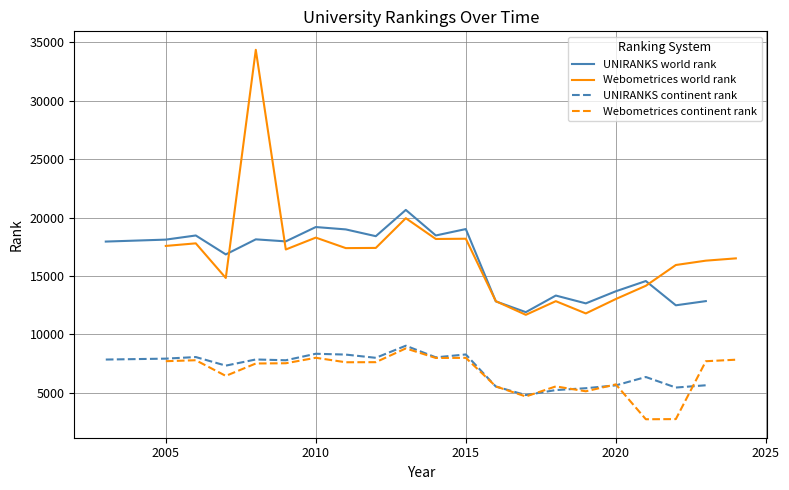

True or false: UNIRANKS world rank and UNIRANKS continent rank intersect in this chart.

False